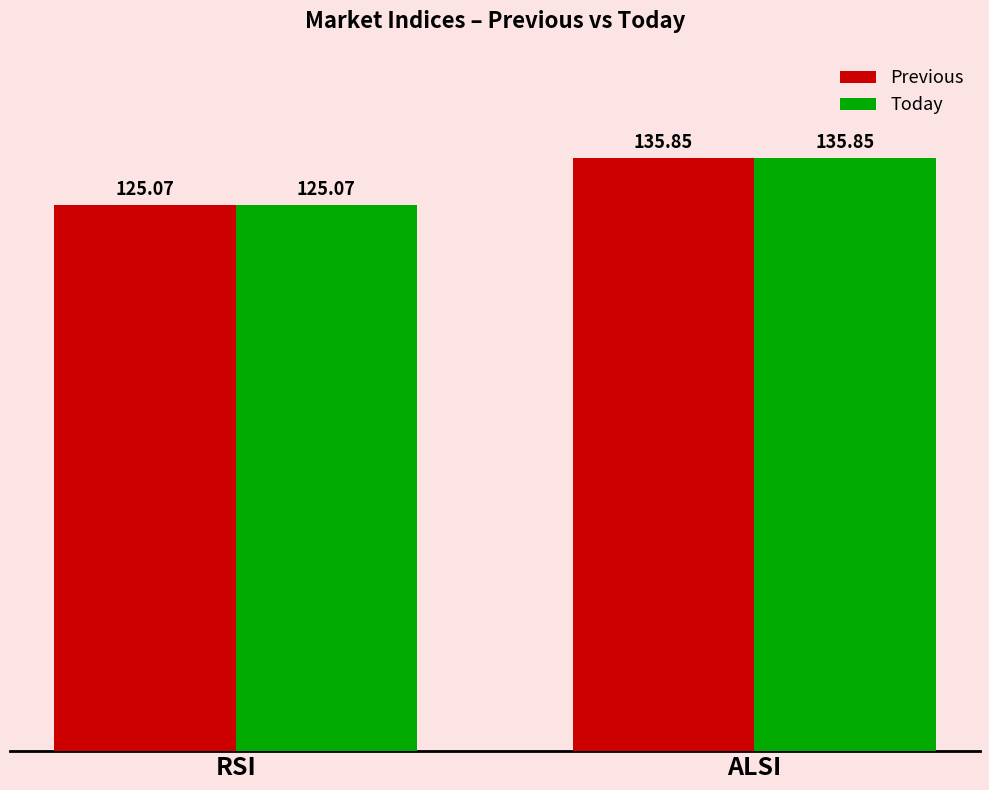

What is the average value of the Today series?

130.5